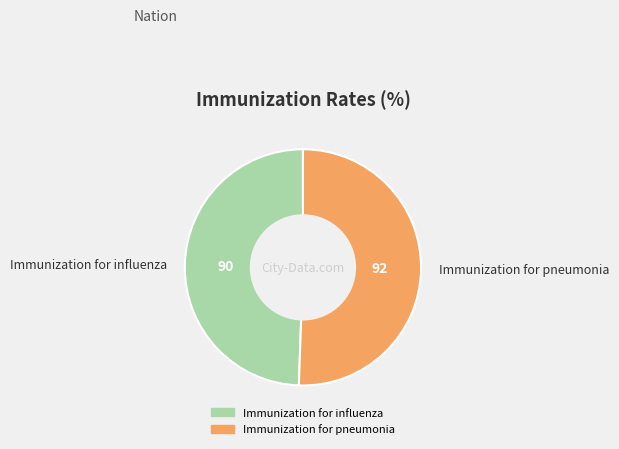

Do Immunization for pneumonia and Immunization for influenza together represent more than half of the pie?

Yes